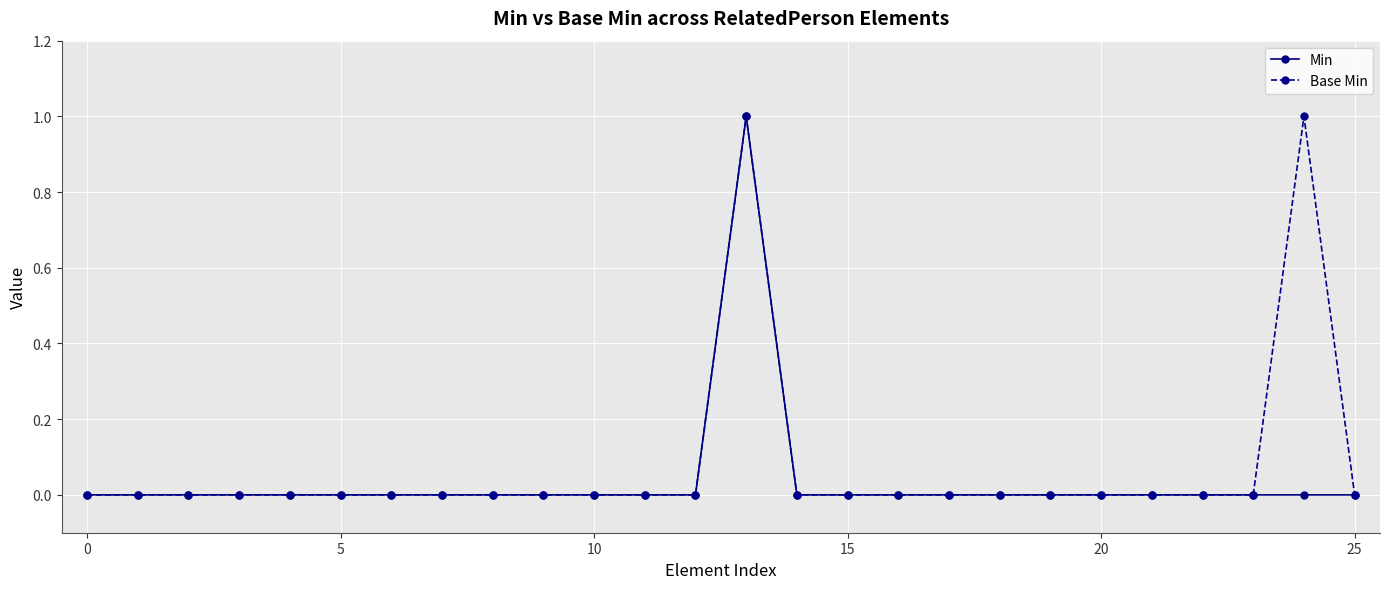

List the series in order of their overall mean, lowest first.

Min, Base Min